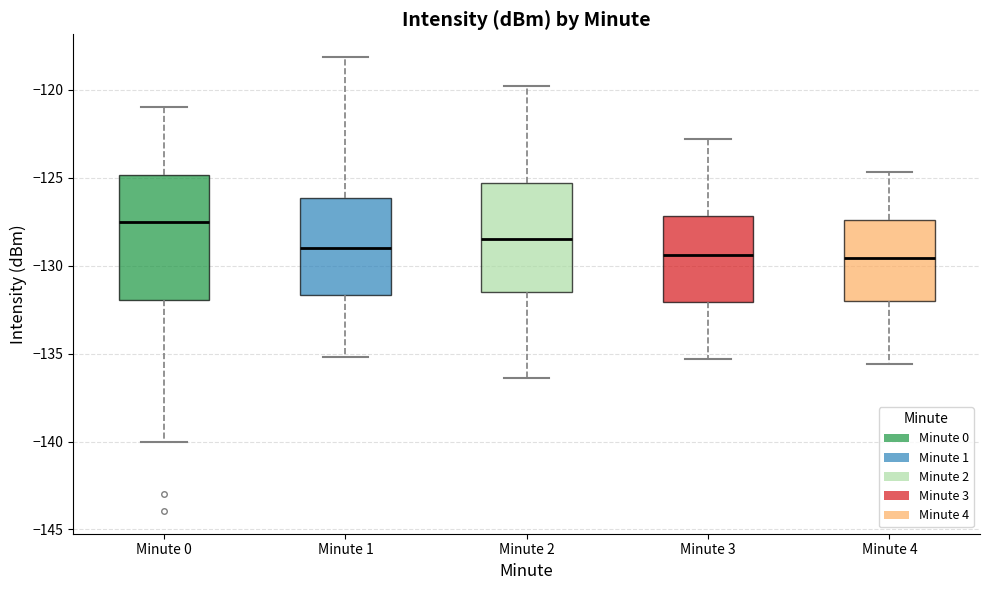

Reading left to right, read every box against the y-axis: the position of its median line, the range the box covers, and the ends of its whiskers. The values are not printed on the chart, so give them approximately, as read against the axis.

Minute 0: median -127.5, box -132.0 to -125.0, whiskers -140.0 to -121.0
Minute 1: median -129.0, box -131.5 to -126.0, whiskers -135.0 to -118.0
Minute 2: median -128.5, box -131.5 to -125.5, whiskers -136.5 to -120.0
Minute 3: median -129.5, box -132.0 to -127.0, whiskers -135.5 to -123.0
Minute 4: median -129.5, box -132.0 to -127.5, whiskers -135.5 to -124.5